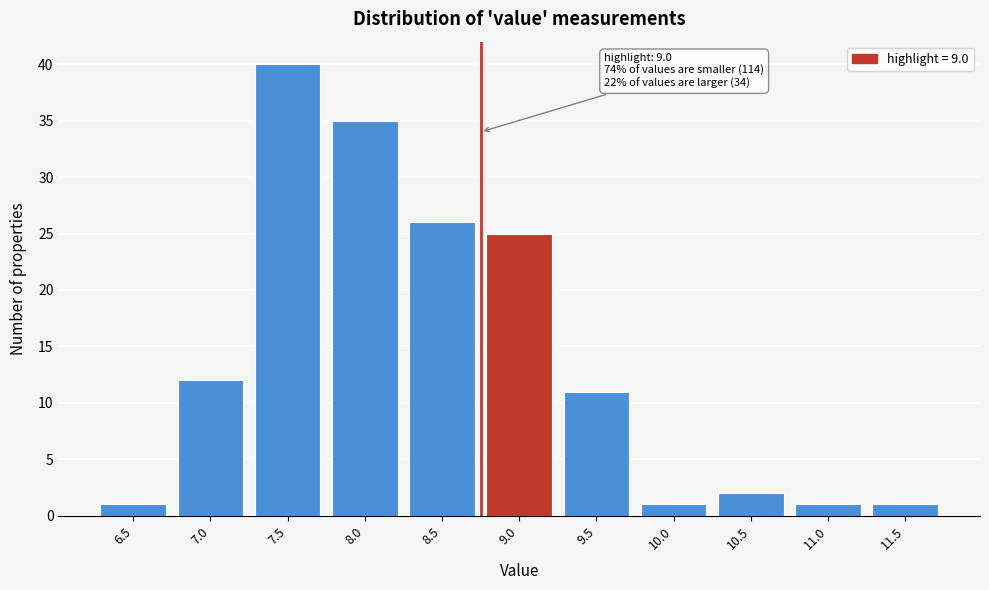

Reading left to right, list all the values displayed in this chart.

6.5=1	7.0=12	7.5=40	8.0=35	8.5=26	9.0=25	9.5=11	10.0=1	10.5=2	11.0=1	11.5=1